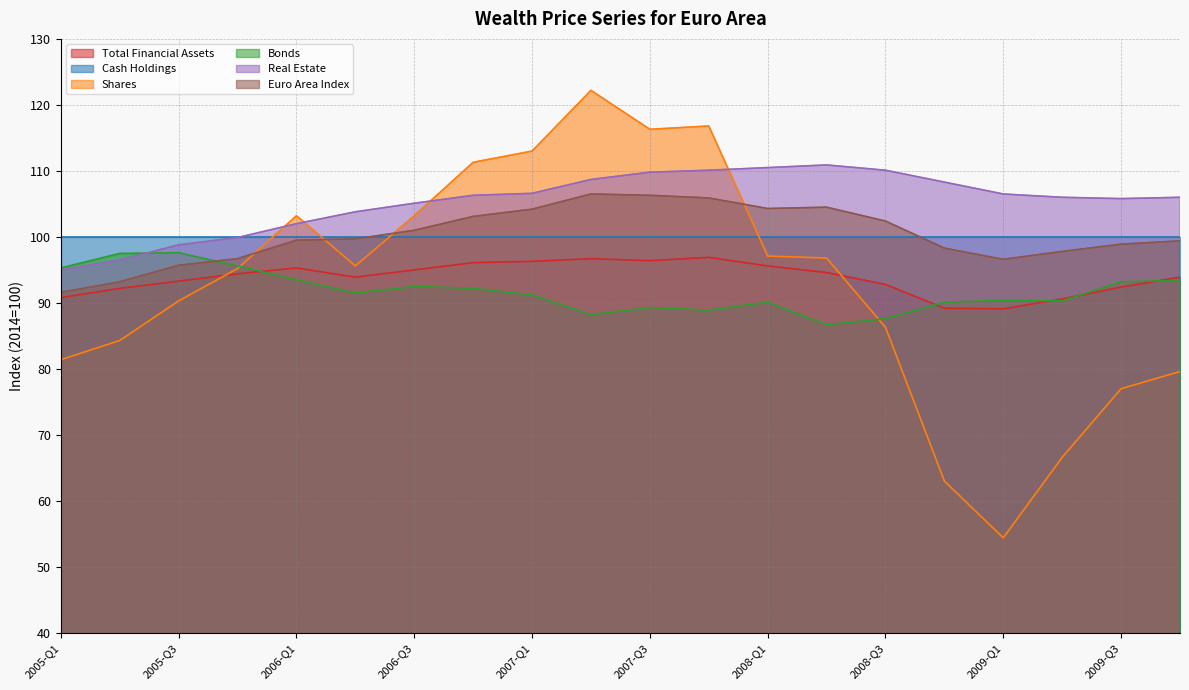

How many interior local peaks does the Euro Area Index series have?

2